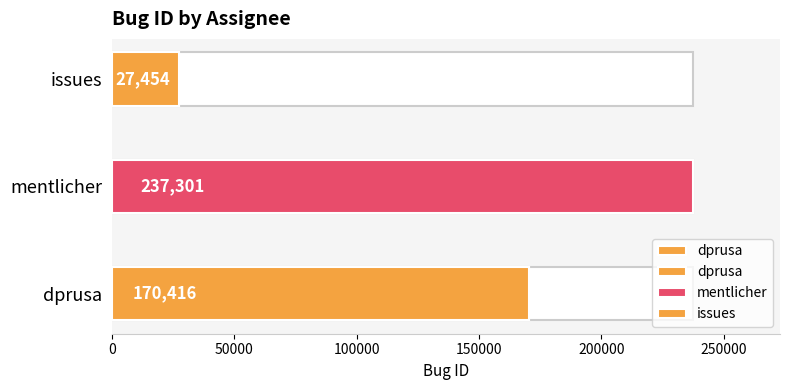

How many bars are there in total?

3